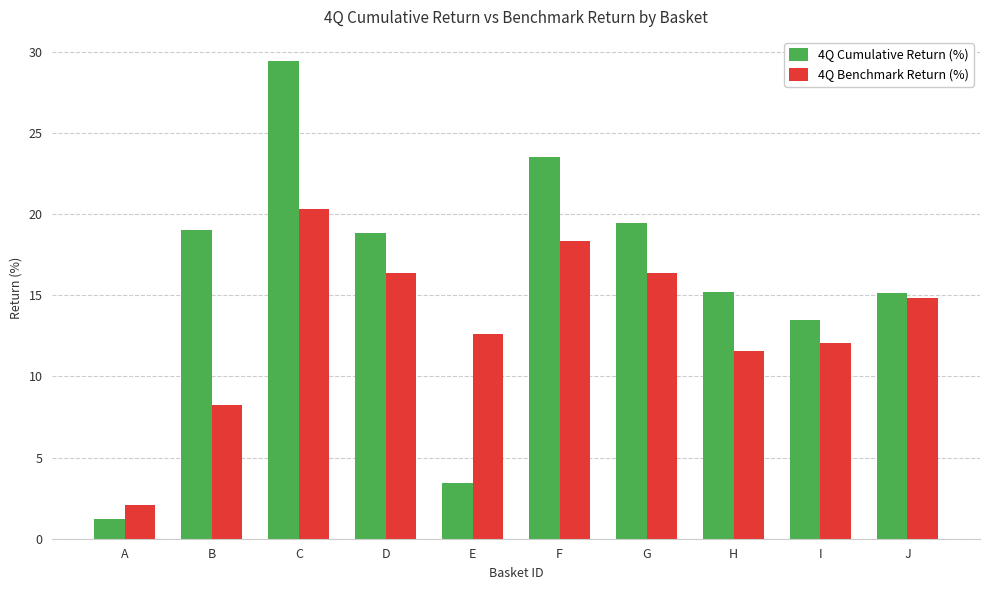

What is the difference between the 4Q Cumulative Return (%) values at G and A?

18.2